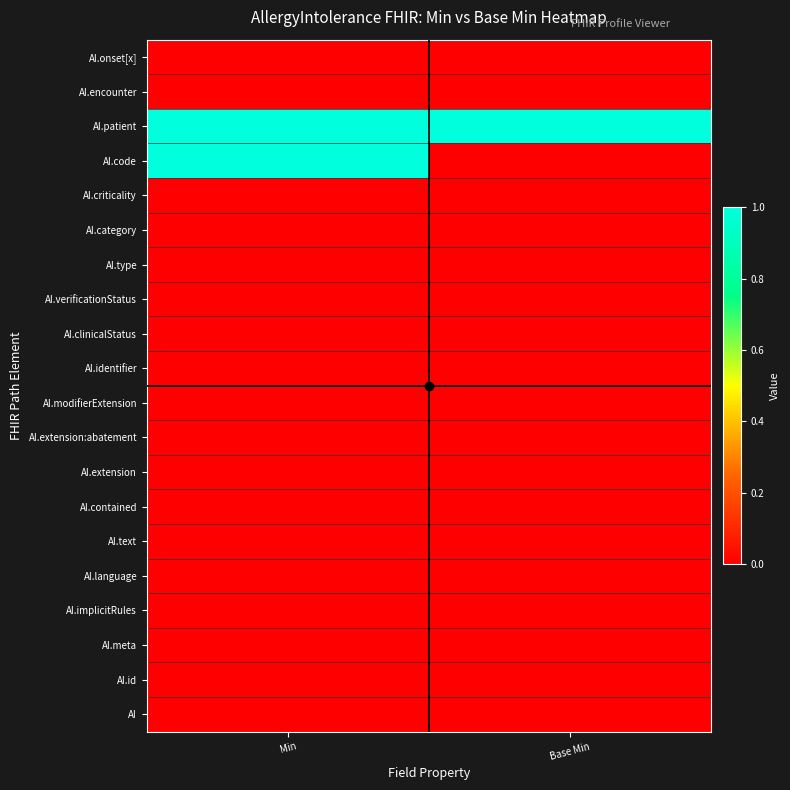

How many distinct data groups are displayed?

20